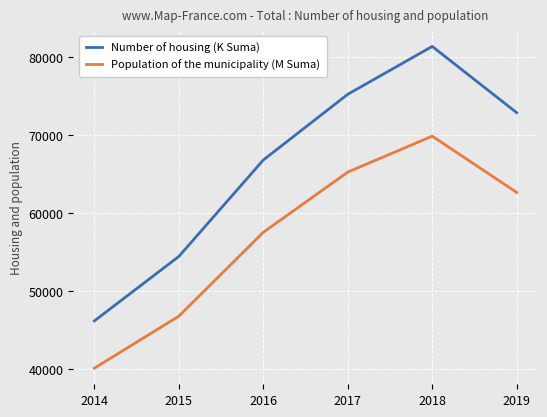

Where is Number of housing (K Suma) nearest to the value 63757?

2016